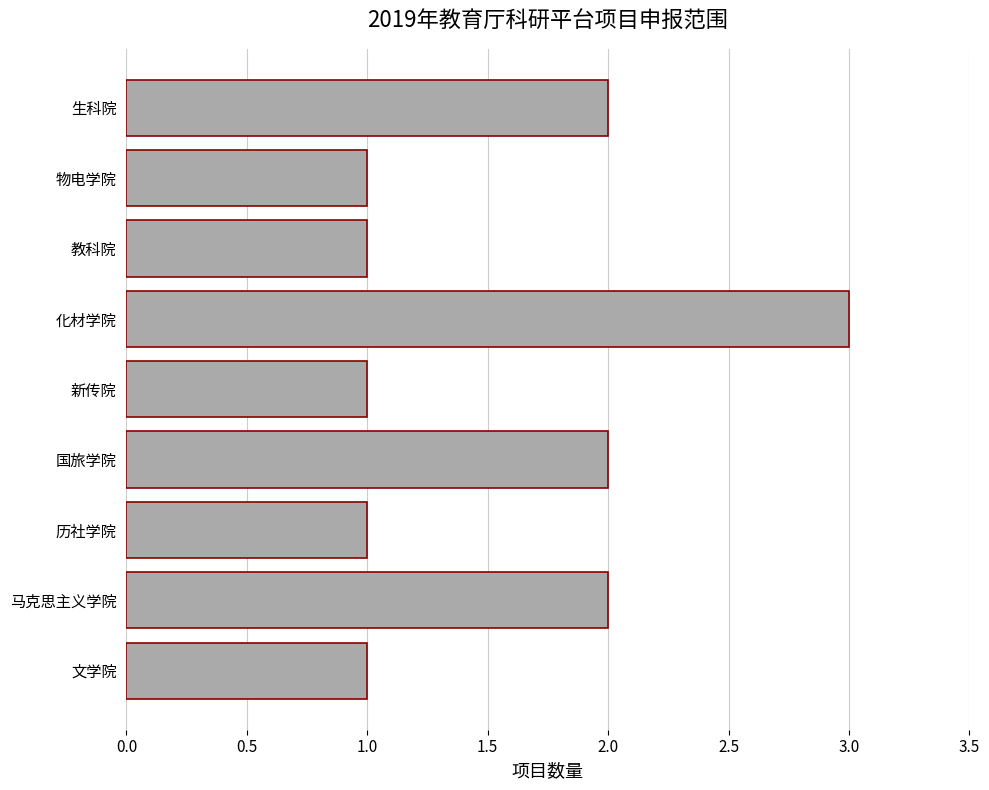

Between 新传院 and 马克思主义学院, which is larger?

马克思主义学院